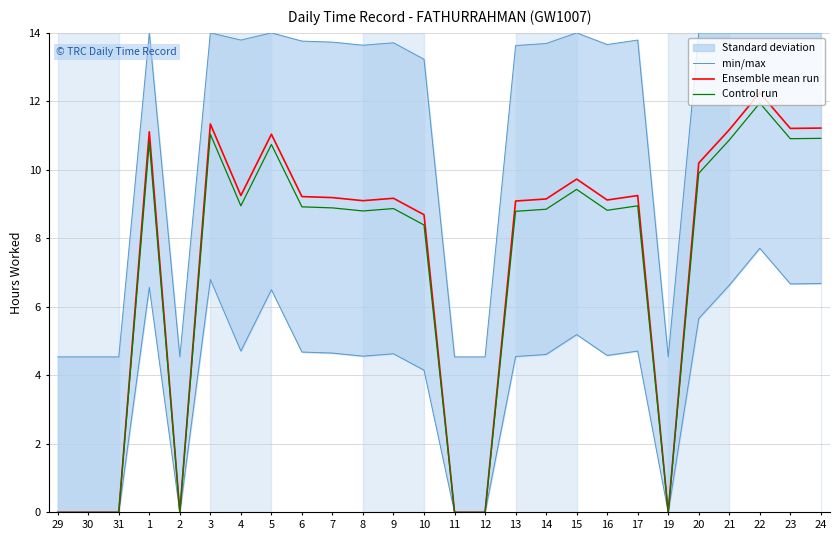

How many series are shown in this chart?

3